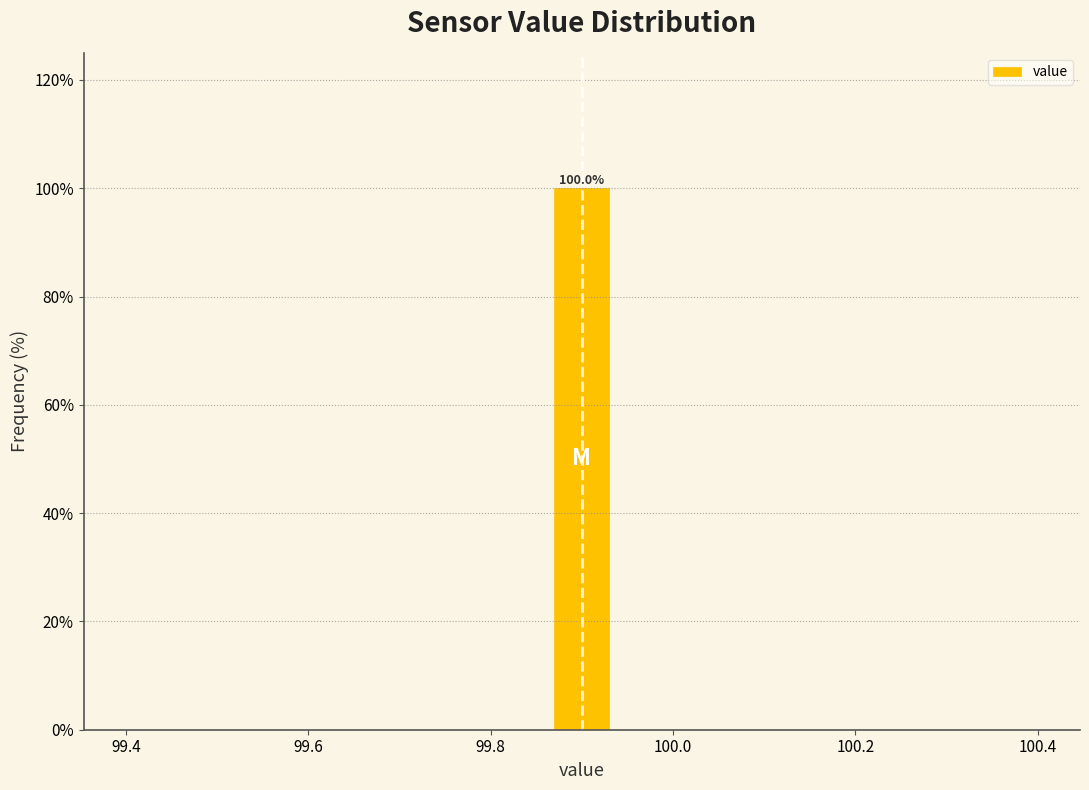

Read against the x-axis, roughly where is the centre of the tallest bar?

99.90